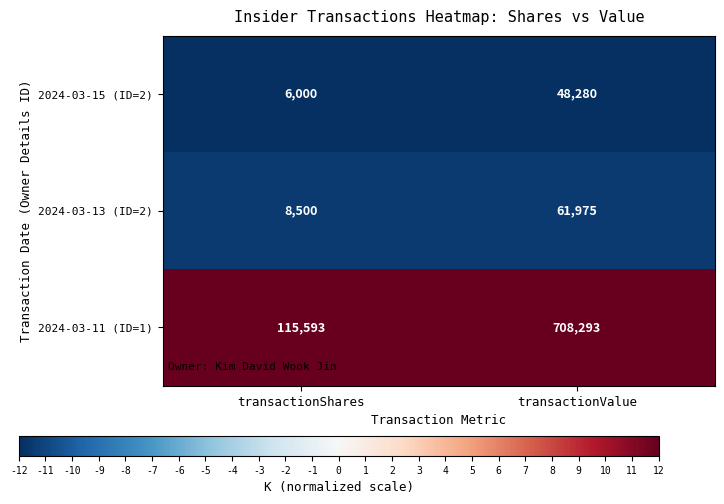

True or false: 2024-03-15 (ID=2) has a value of 10046 at transactionShares.

False